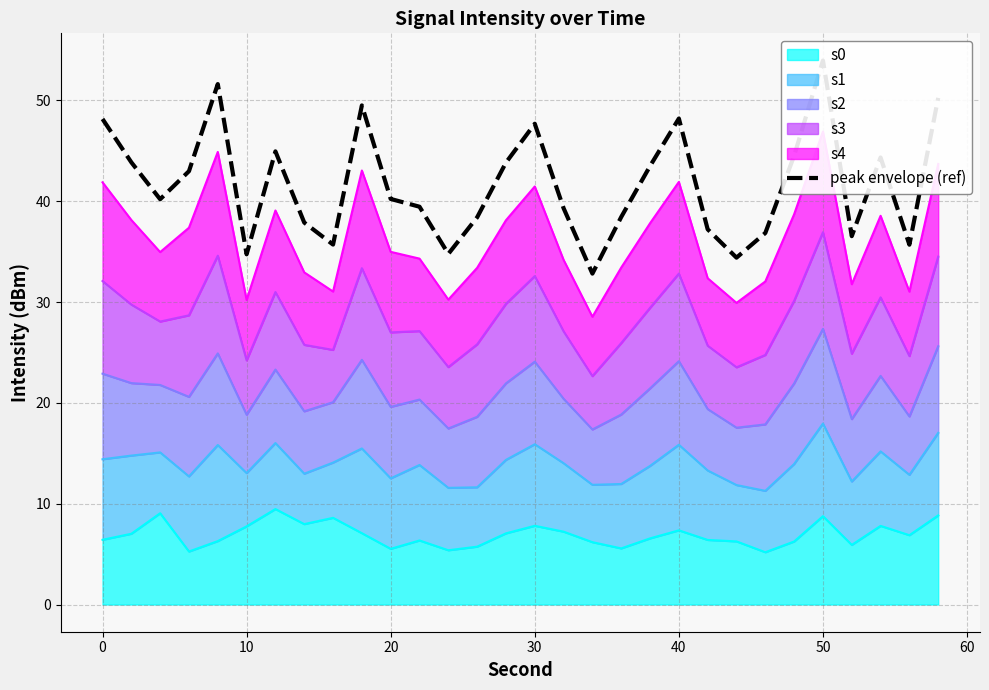

Does the chart have visible grid lines?

Yes